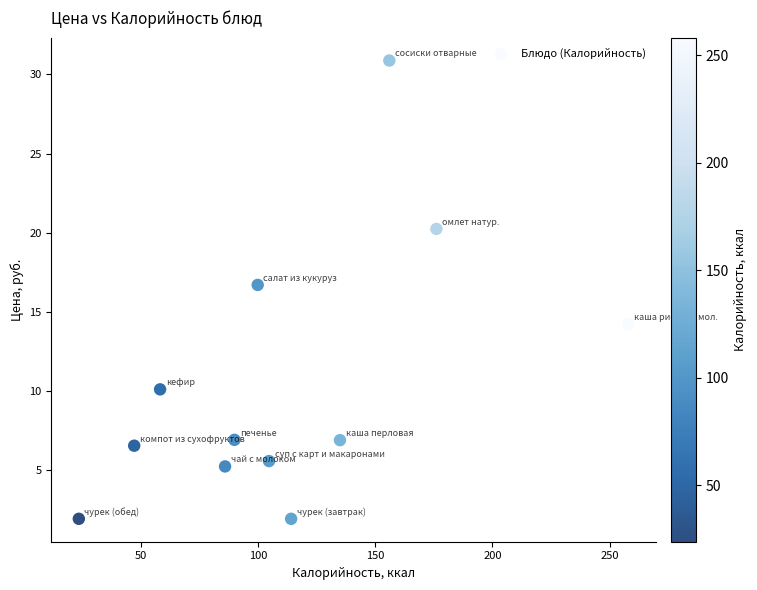

What is the range of X values (max minus min)?

234.4